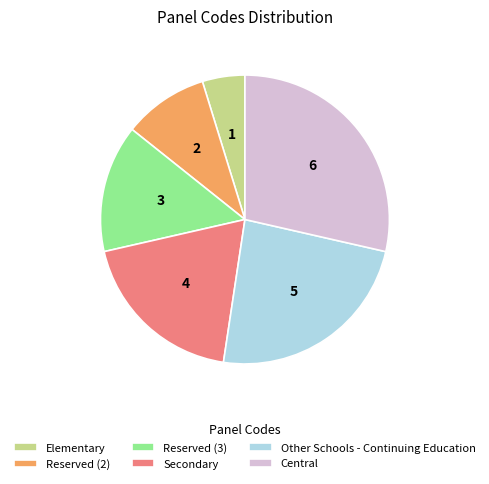

Rank the categories by value from highest to lowest.

Central, Other Schools - Continuing Education, Secondary, Reserved (3), Reserved (2), Elementary